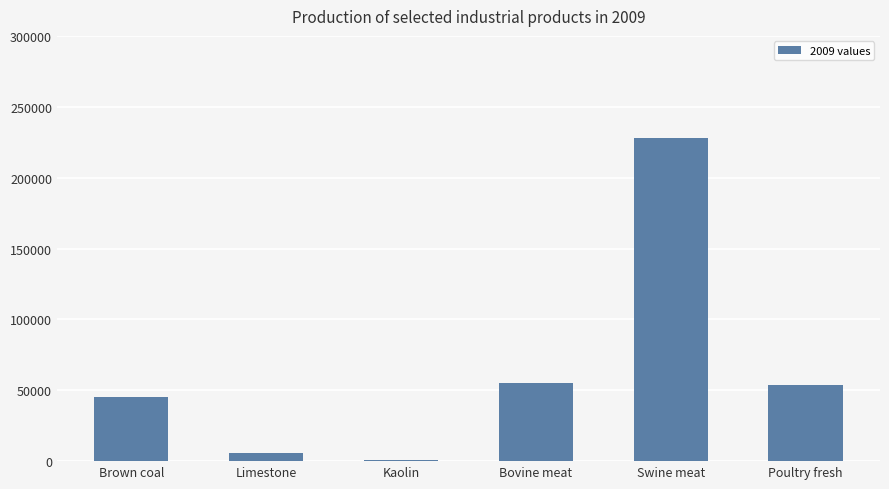

What is the minimum value shown in the chart?

953.0